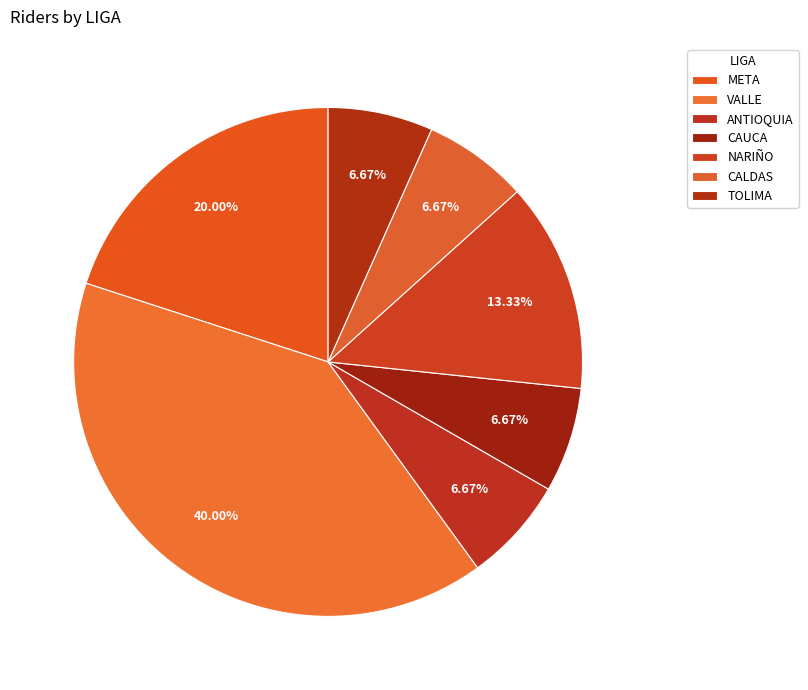

Count the number of slices in the pie.

7